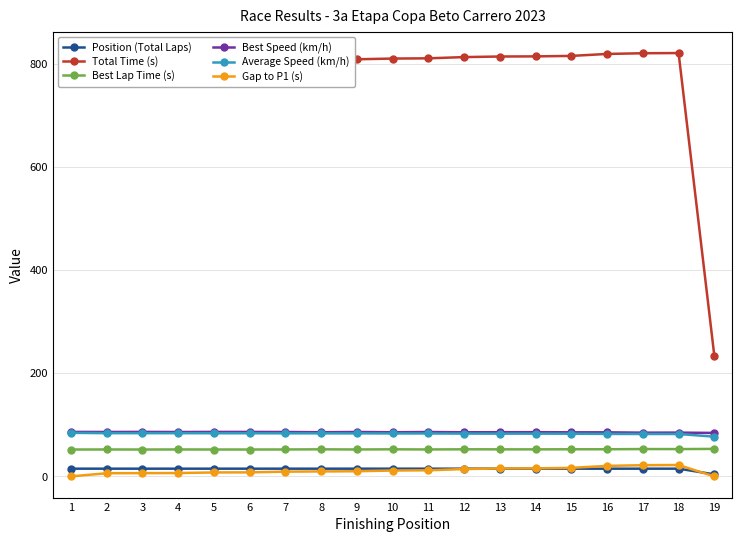

What is the value of the Best Speed (km/h) point at the 13th from the left?

85.7